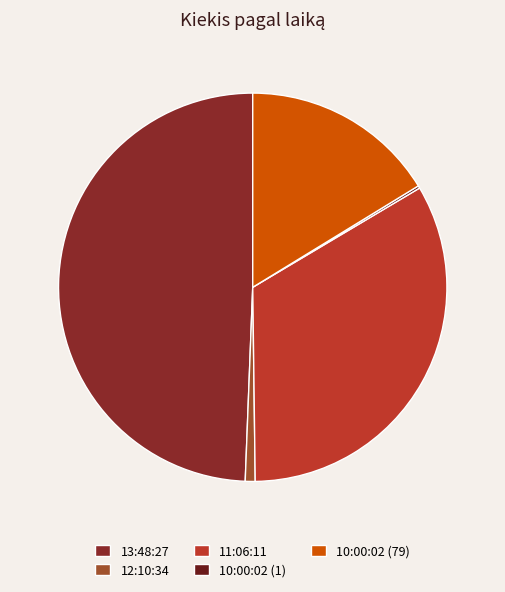

How many slices are in this pie chart?

5